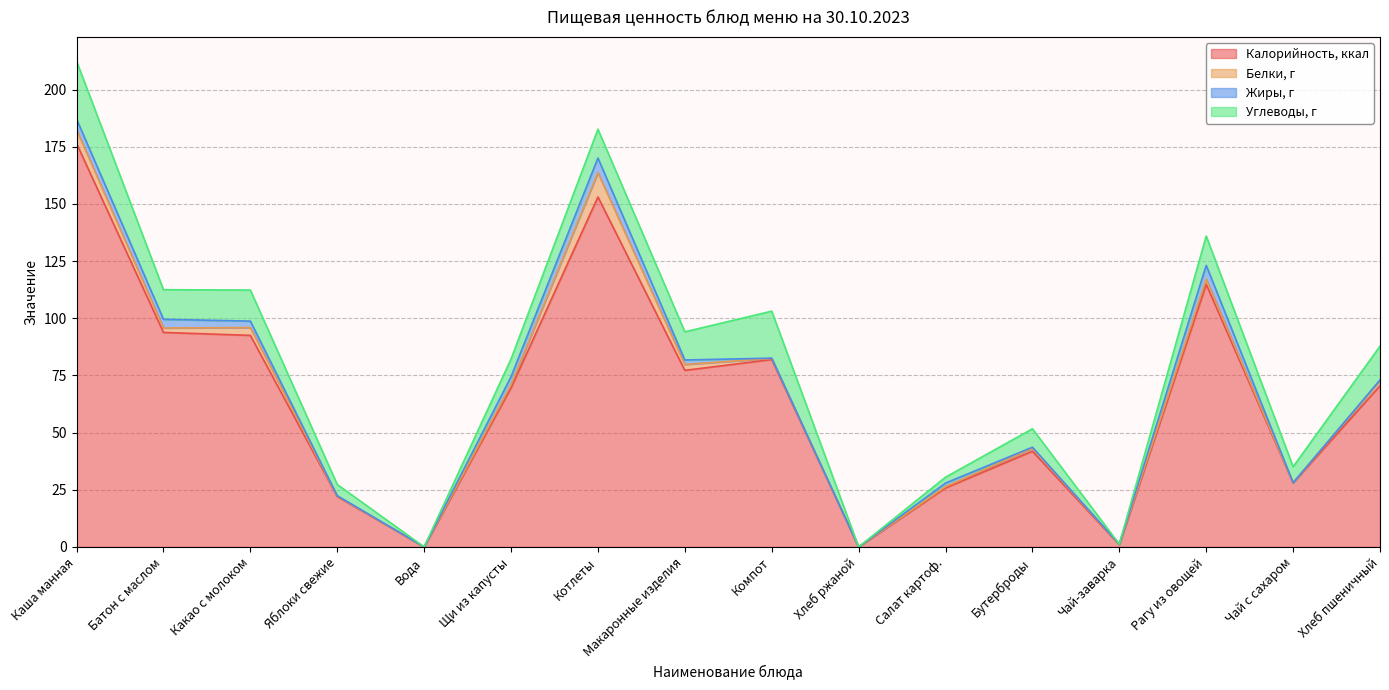

Does the chart display data point markers on the line(s)?

No